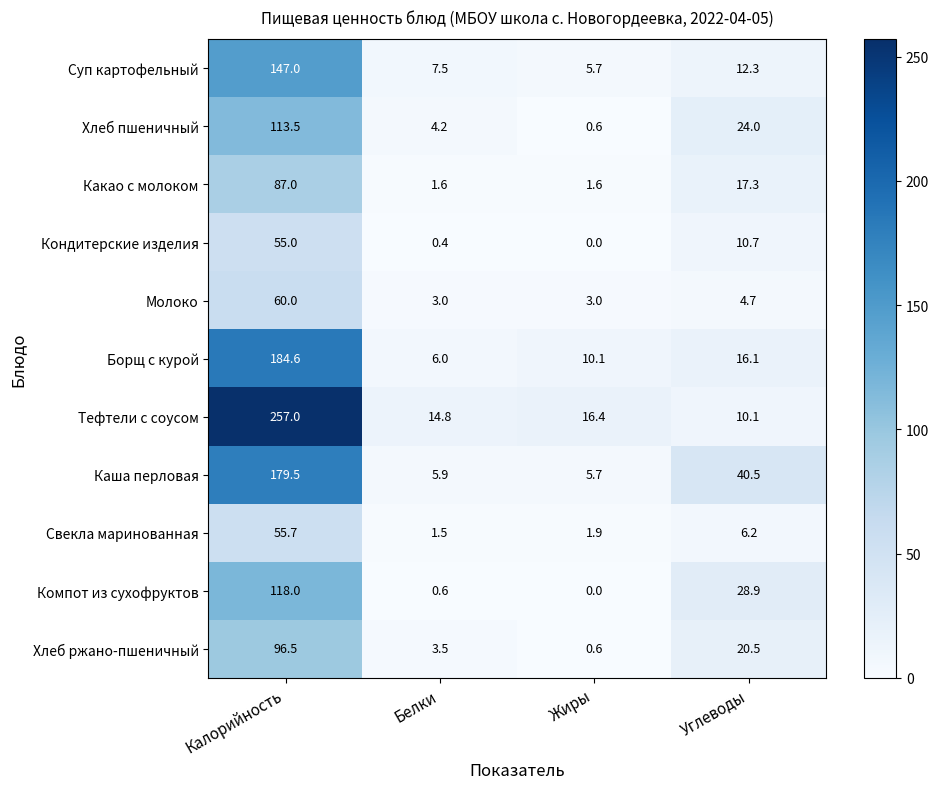

What is the maximum value shown in the chart?

257.0